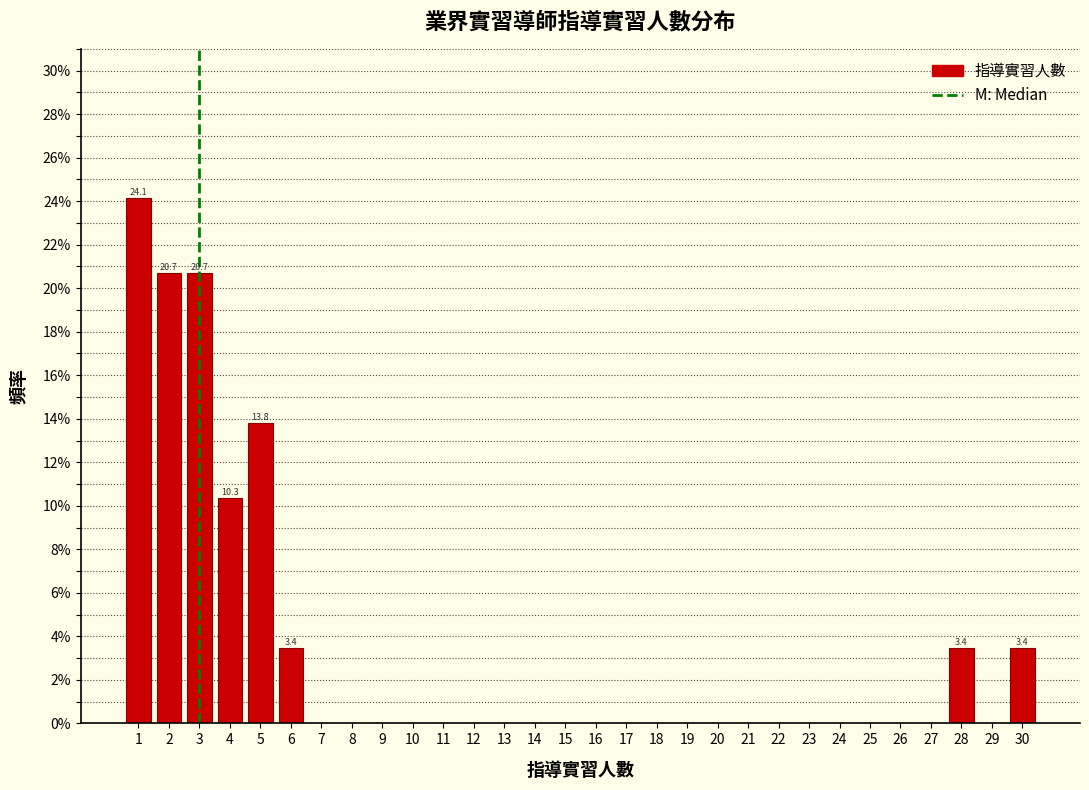

Which range on the x-axis has the tallest bar?

0.5 to 1.5